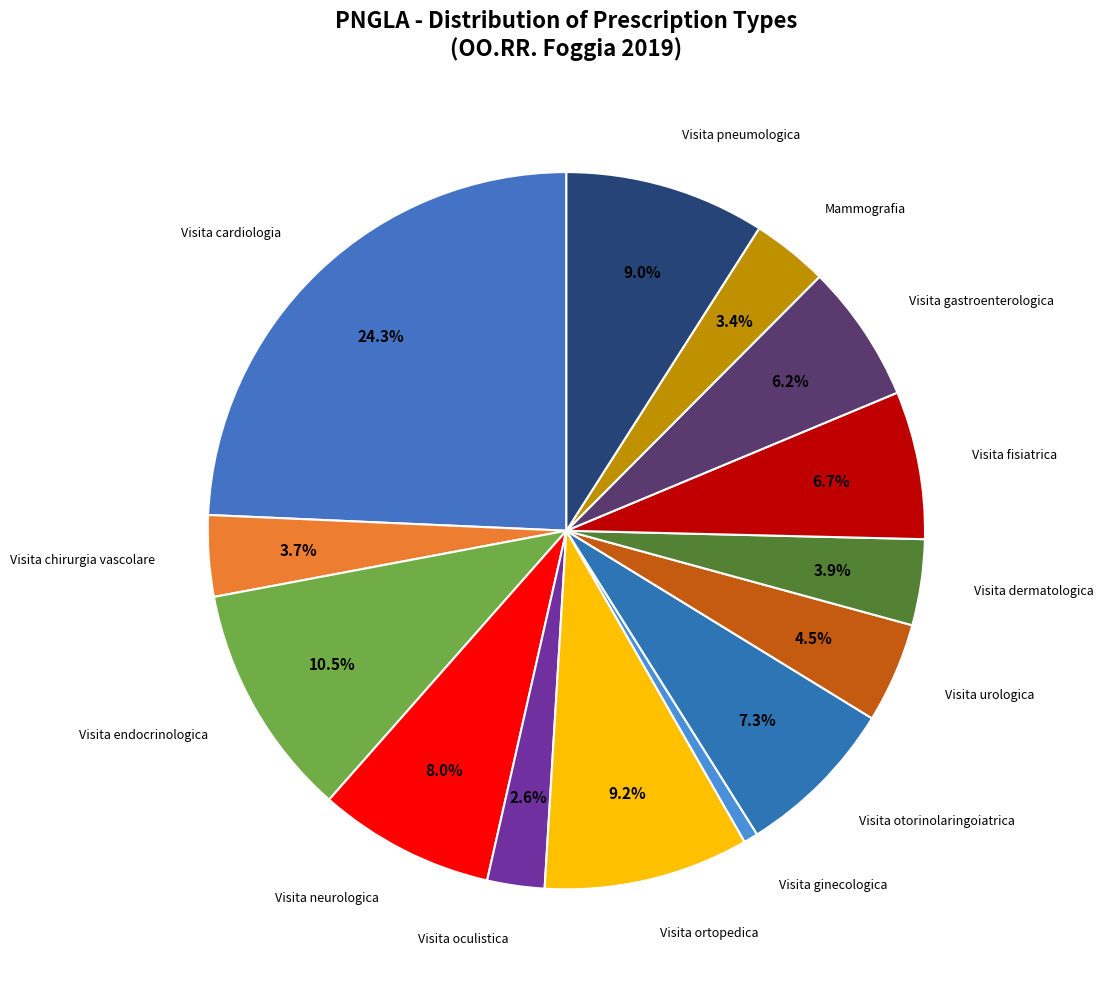

Does any single category account for the majority?

No